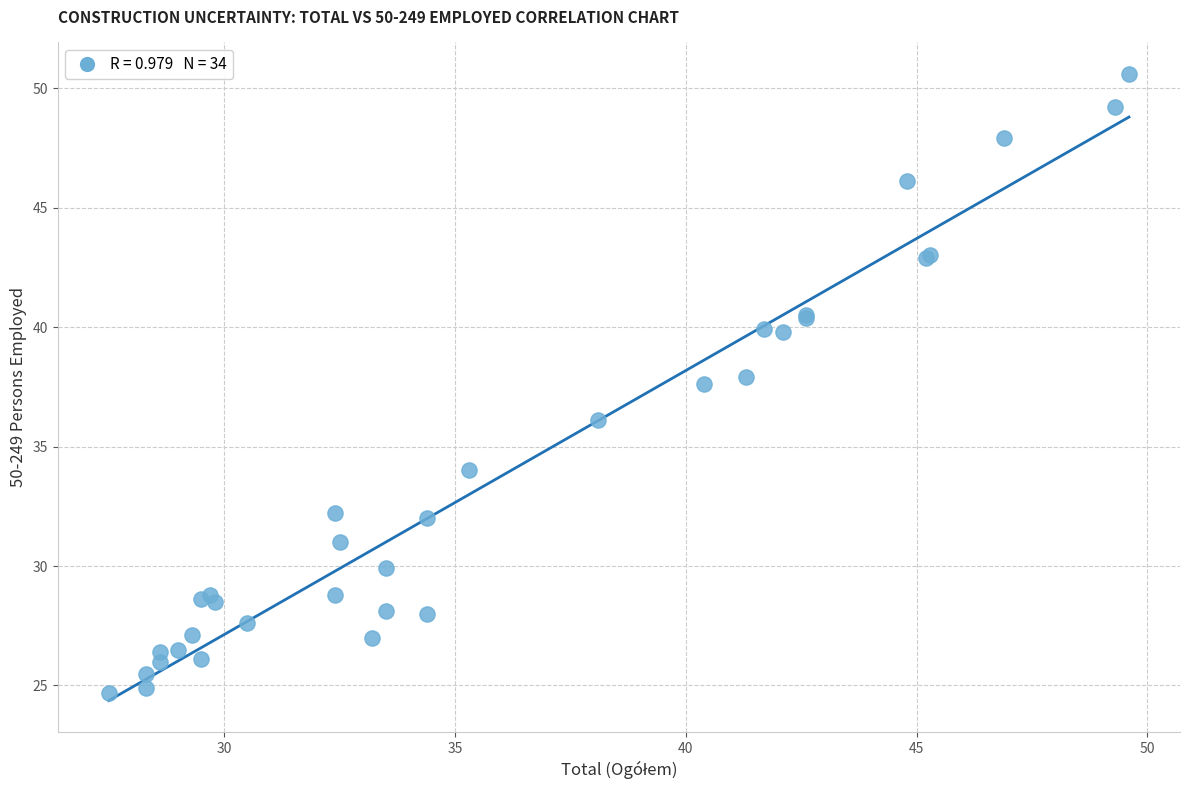

What Y value in the scatter plot is closest to 37?

37.6